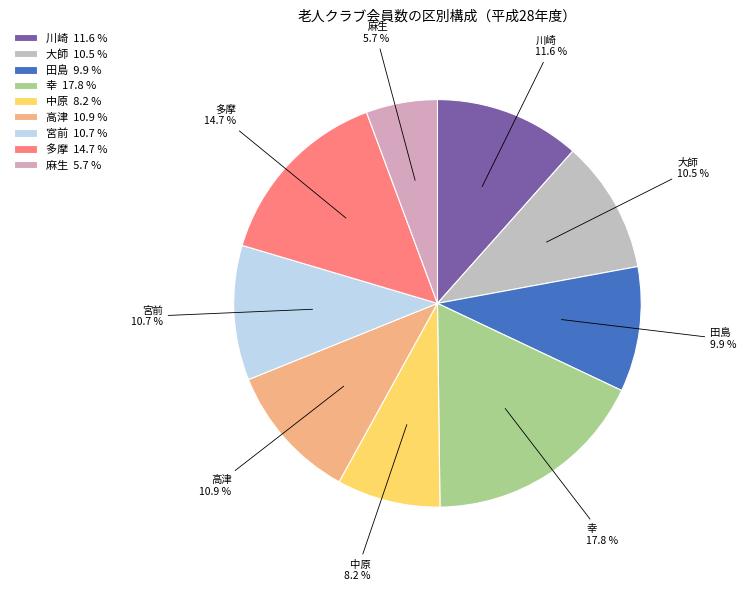

Combined, what portion of the pie is 麻生 and 田島?

15.6%